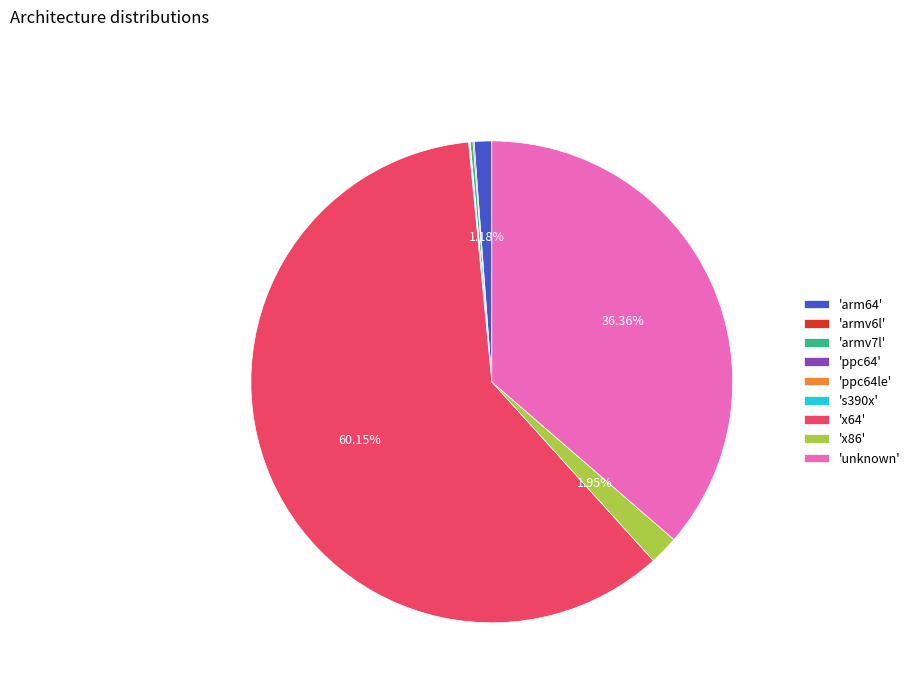

Which category accounts for the majority?

'x64'